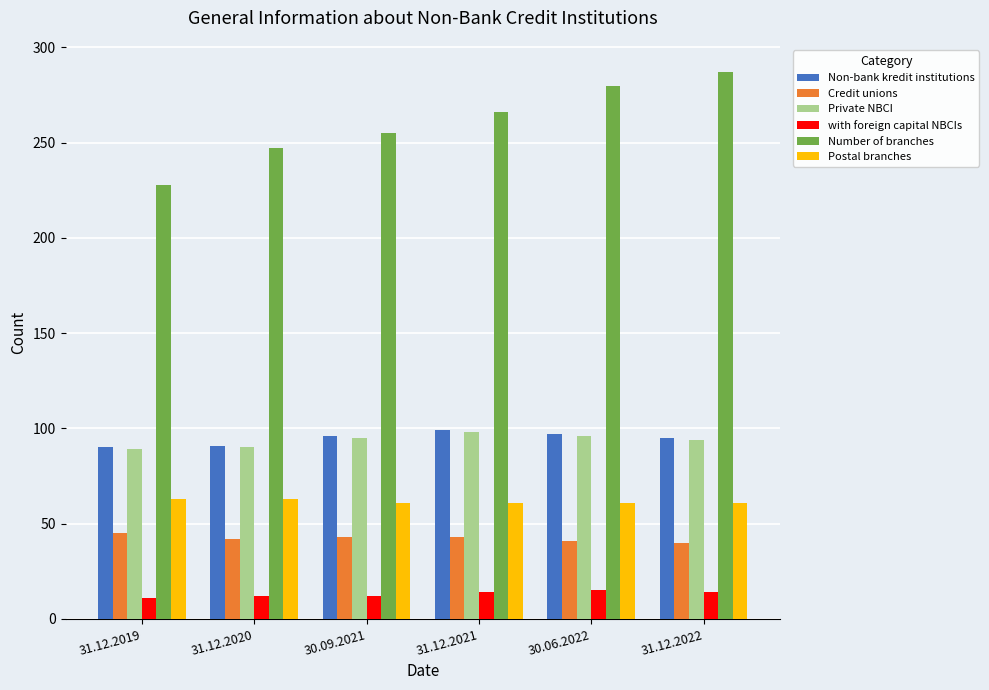

How many bars are there in each group?

6